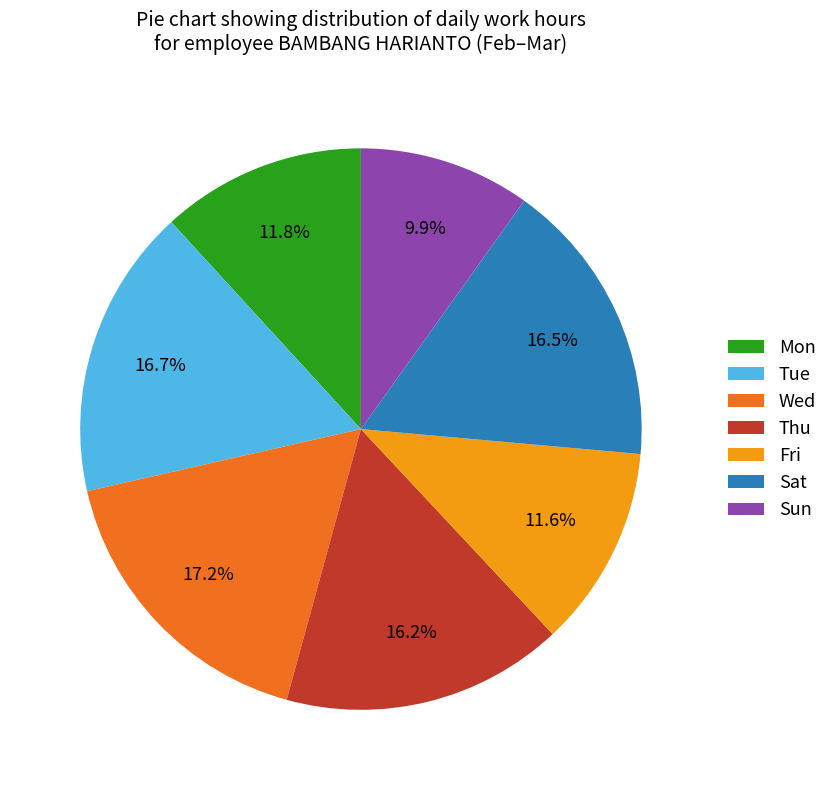

Which category has the smallest portion of the pie?

Sun